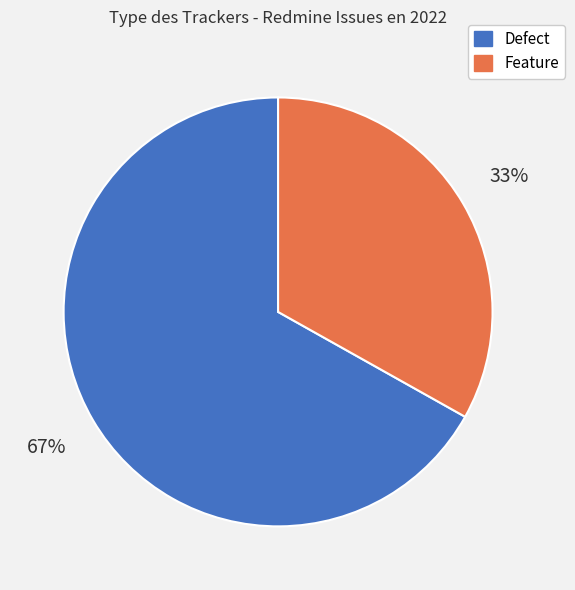

To the nearest percent, what is the difference between the largest and smallest slice percentages?

34%